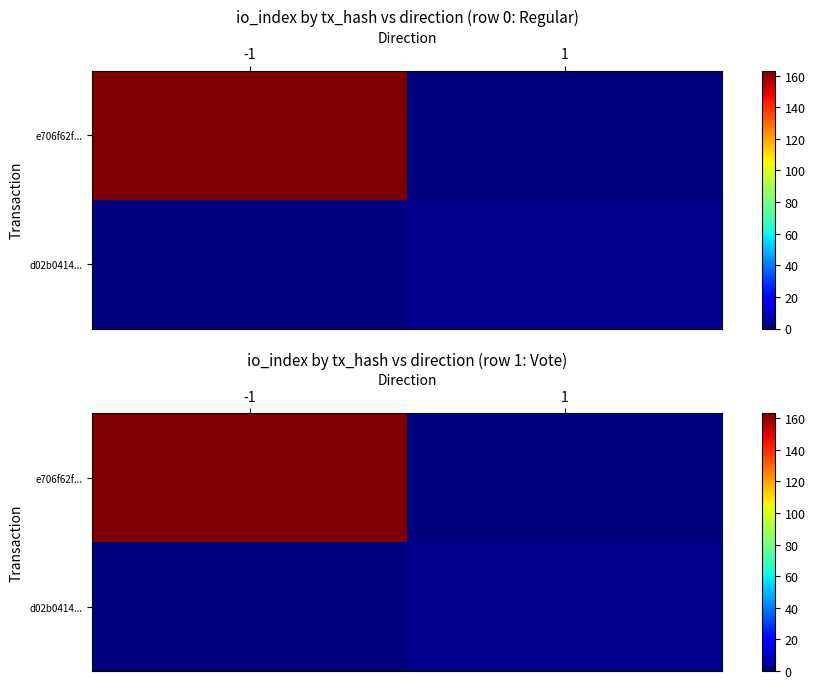

Count the number of data series in this chart.

2